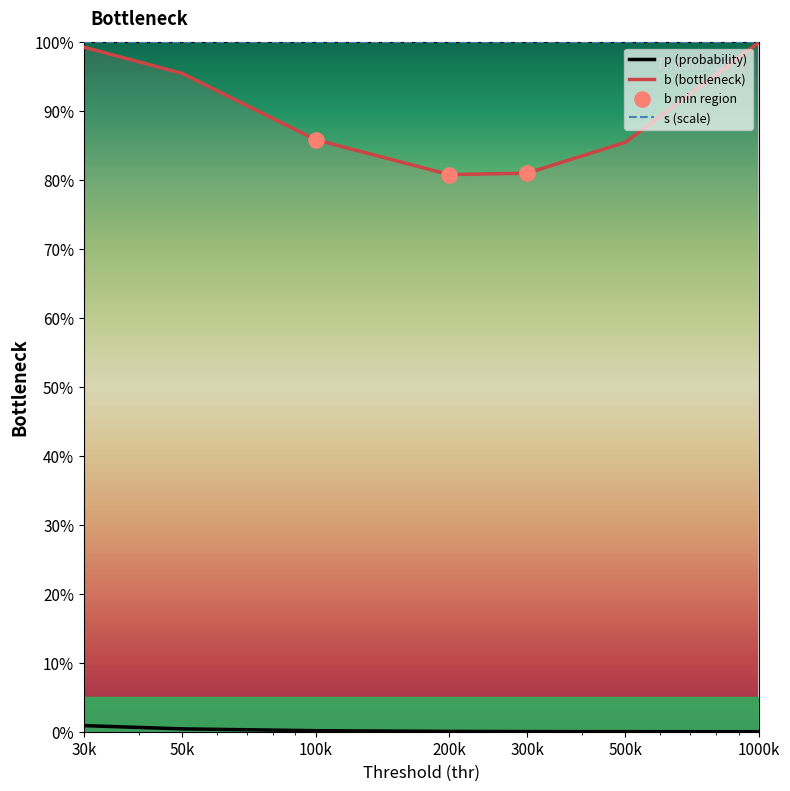

What is the lowest value of the b (bottleneck) series?

80.8